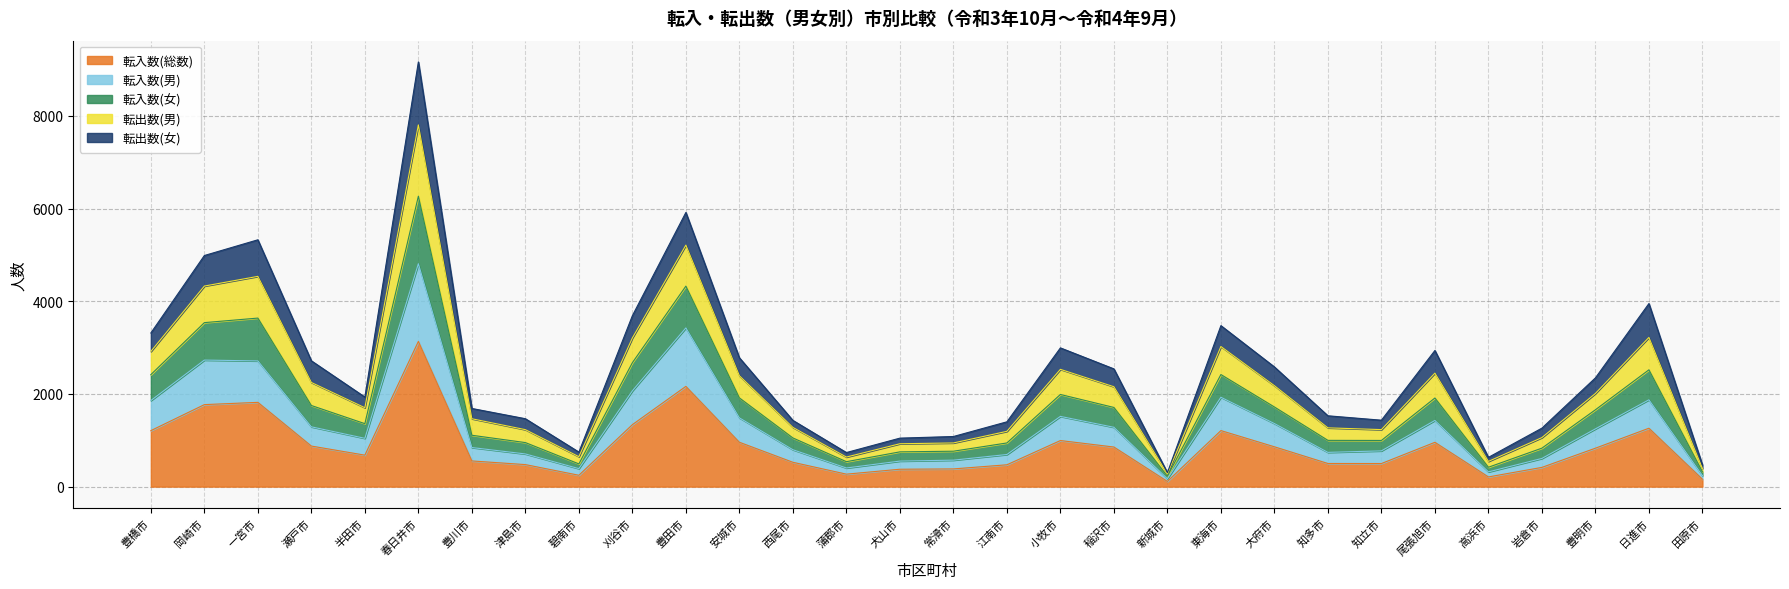

What position from the right is 豊田市?

20